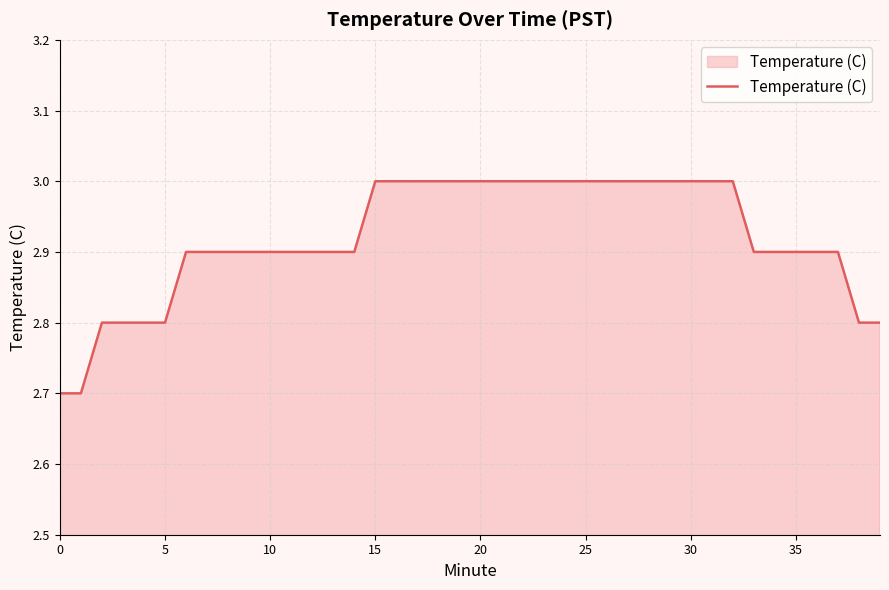

How many categories are shown in the chart?

40